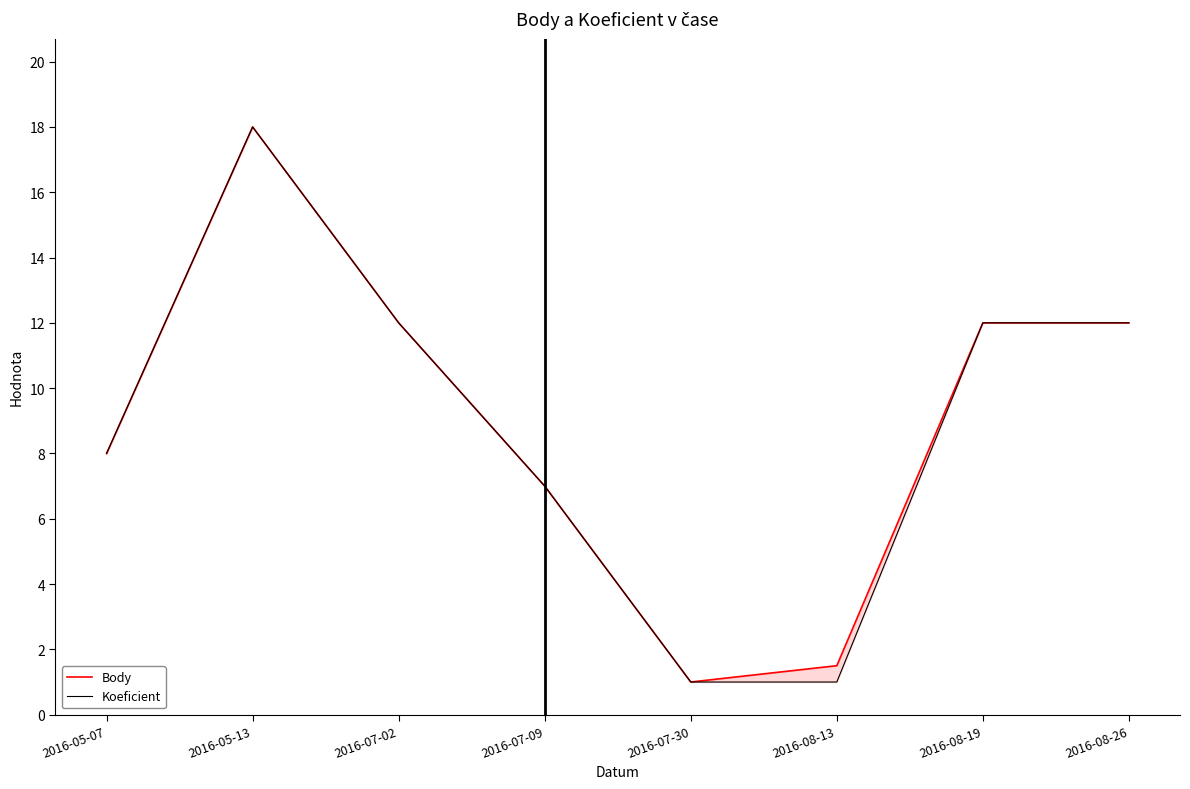

Reading right to left, list all the values displayed in this chart.

Body: 2016-08-26=12.0	2016-08-19=12.0	2016-08-13=1.5	2016-07-30=1.0	2016-07-09=7.0	2016-07-02=12.0	2016-05-13=18.0	2016-05-07=8.0
Koeficient: 2016-08-26=12.0	2016-08-19=12.0	2016-08-13=1.0	2016-07-30=1.0	2016-07-09=7.0	2016-07-02=12.0	2016-05-13=18.0	2016-05-07=8.0